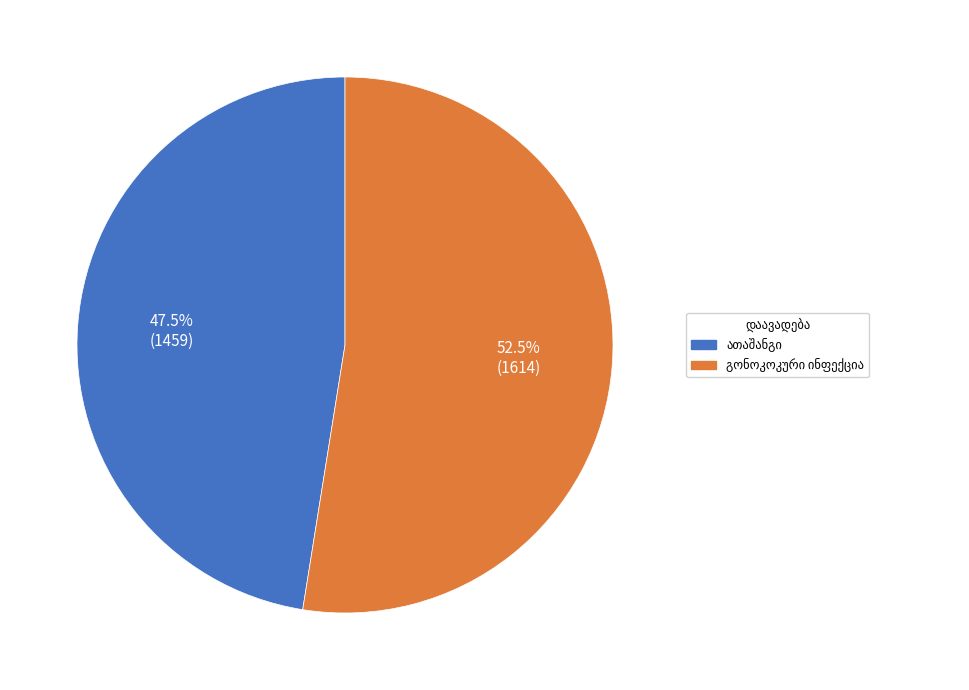

Is it true that გონოკოკური ინფექცია is 53% of the pie?

True